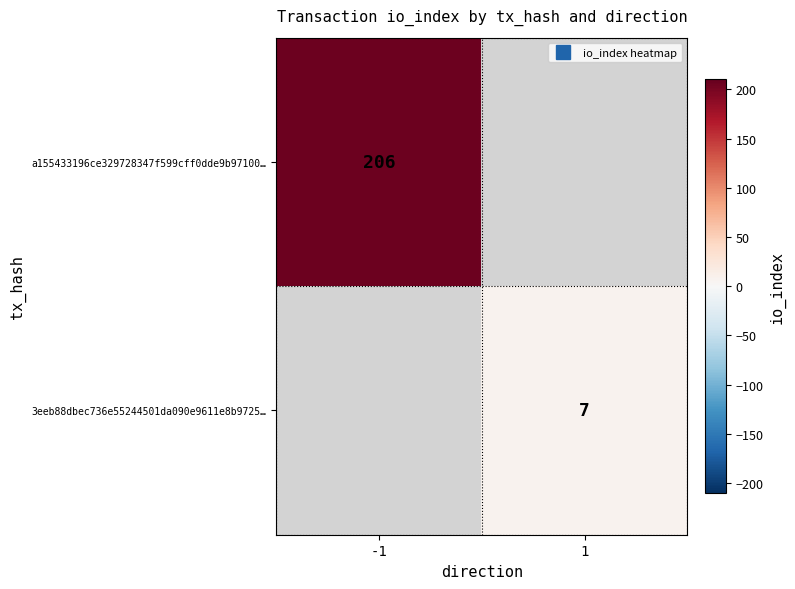

Which label corresponds to the largest value in the chart?

-1